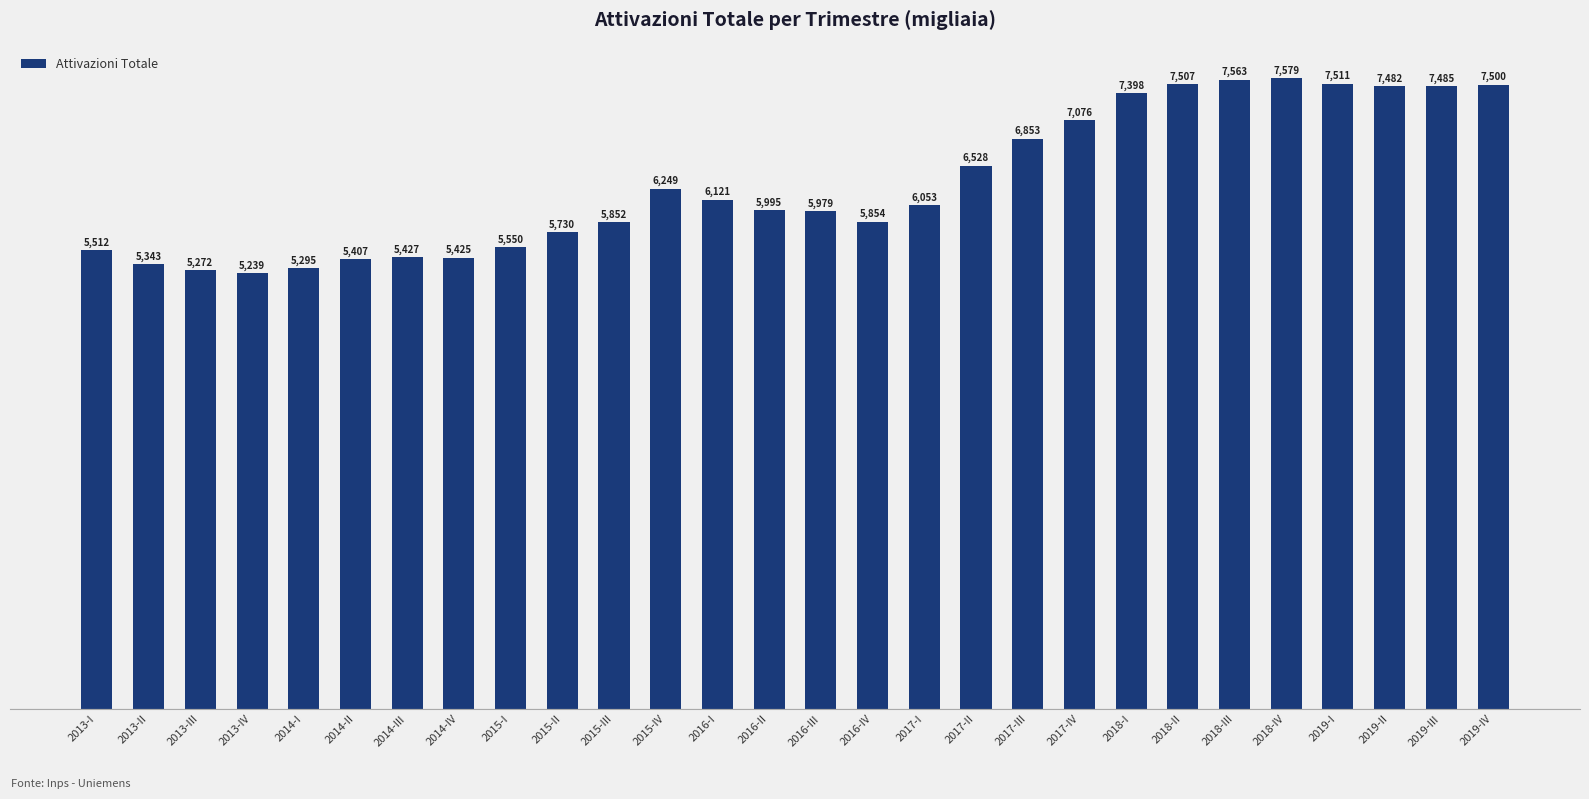

Reading left to right, list all the values displayed in this chart.

2013-I=5512	2013-II=5343	2013-III=5272	2013-IV=5239	2014-I=5295	2014-II=5407	2014-III=5427	2014-IV=5425	2015-I=5550	2015-II=5730	2015-III=5852	2015-IV=6249	2016-I=6121	2016-II=5995	2016-III=5979	2016-IV=5854	2017-I=6053	2017-II=6528	2017-III=6853	2017-IV=7076	2018-I=7398	2018-II=7507	2018-III=7563	2018-IV=7579	2019-I=7511	2019-II=7482	2019-III=7485	2019-IV=7500